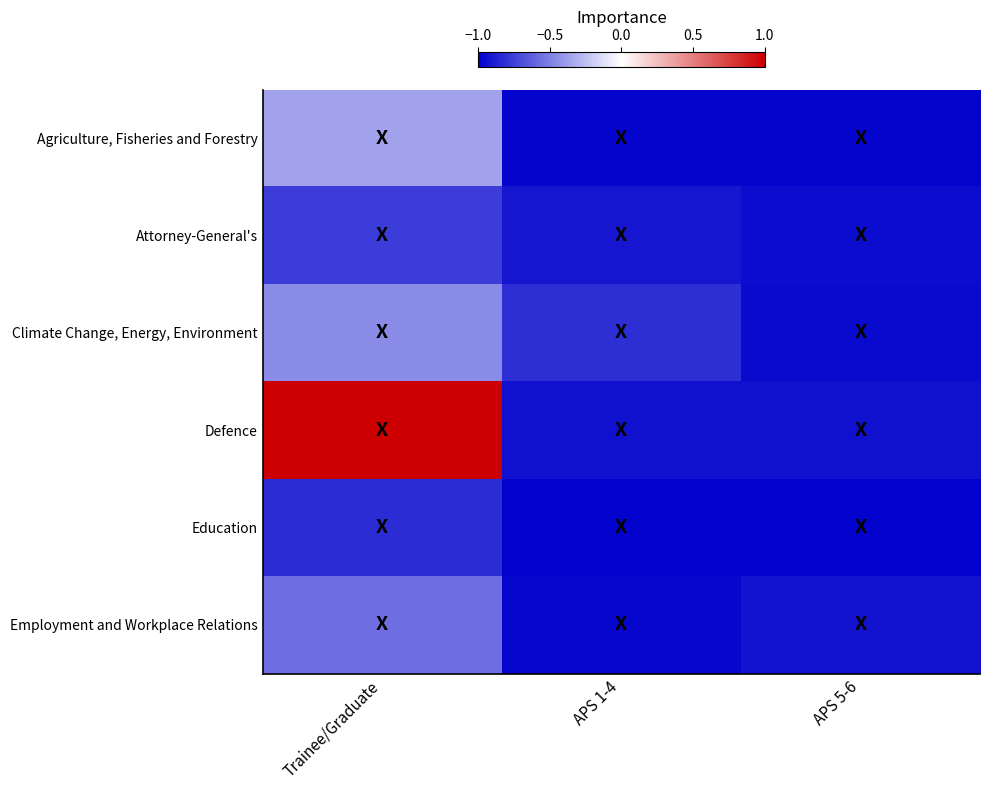

Reading left to right, extract all data points from this chart.

Agriculture, Fisheries and Forestry: Trainee/Graduate=-0.4	APS 1-4=-1.0	APS 5-6=-1.0
Attorney-General's: Trainee/Graduate=-0.8	APS 1-4=-0.9	APS 5-6=-1.0
Climate Change, Energy, Environment: Trainee/Graduate=-0.5	APS 1-4=-0.8	APS 5-6=-1.0
Defence: Trainee/Graduate=1.0	APS 1-4=-0.9	APS 5-6=-0.9
Education: Trainee/Graduate=-0.8	APS 1-4=-1.0	APS 5-6=-1.0
Employment and Workplace Relations: Trainee/Graduate=-0.6	APS 1-4=-1.0	APS 5-6=-0.9